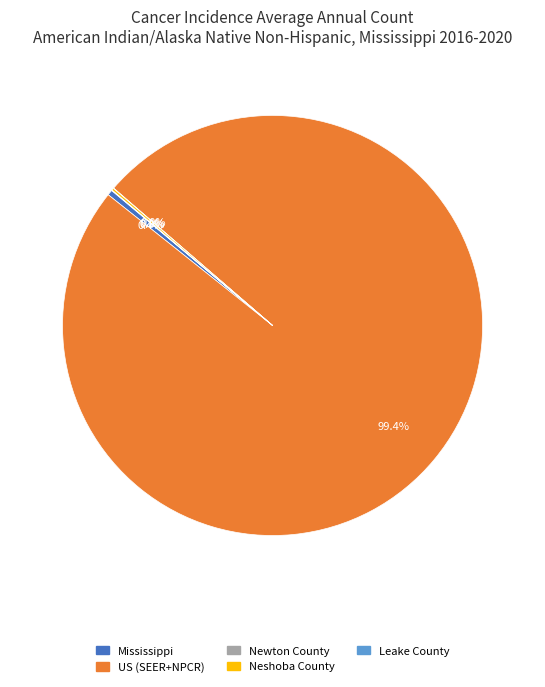

Does any single category account for the majority?

Yes